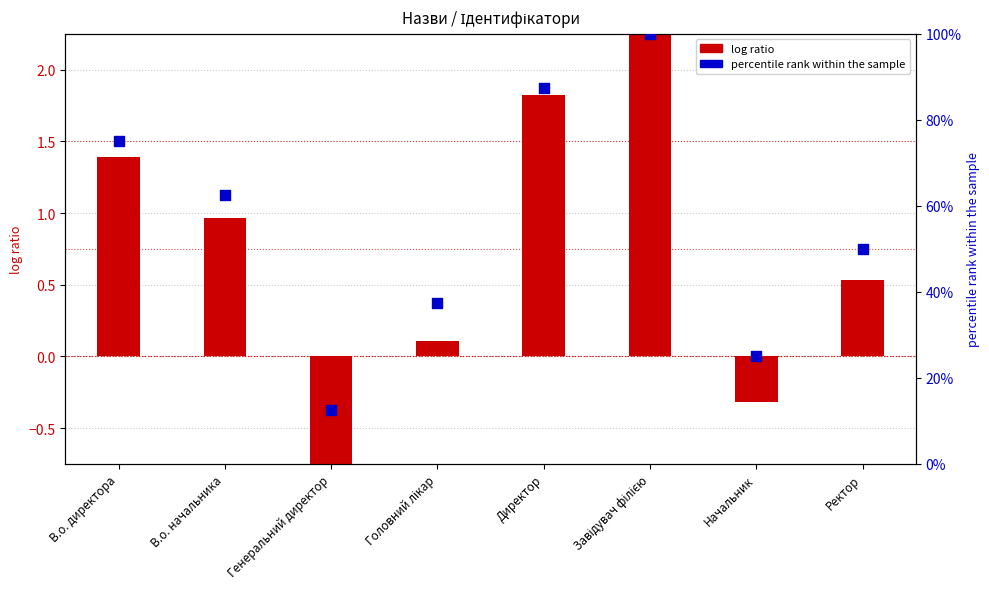

What is the total value across all series at Генеральний директор?

11.8